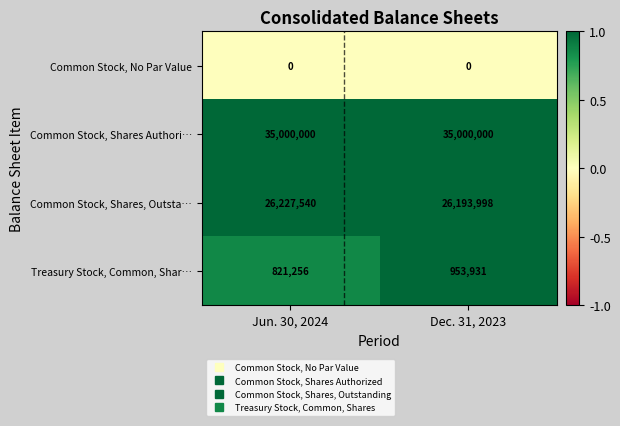

Which series has the largest total across all categories?

Common Stock, Shares Authori…